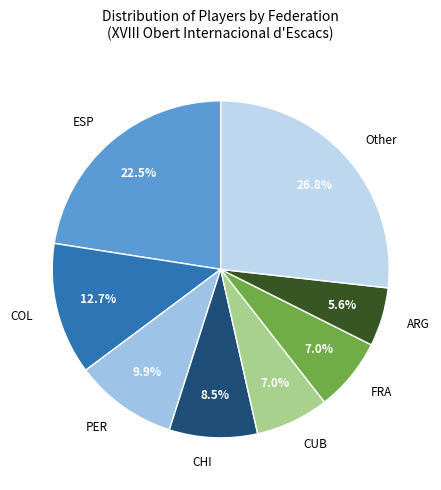

Which category has the biggest portion of the pie?

Other